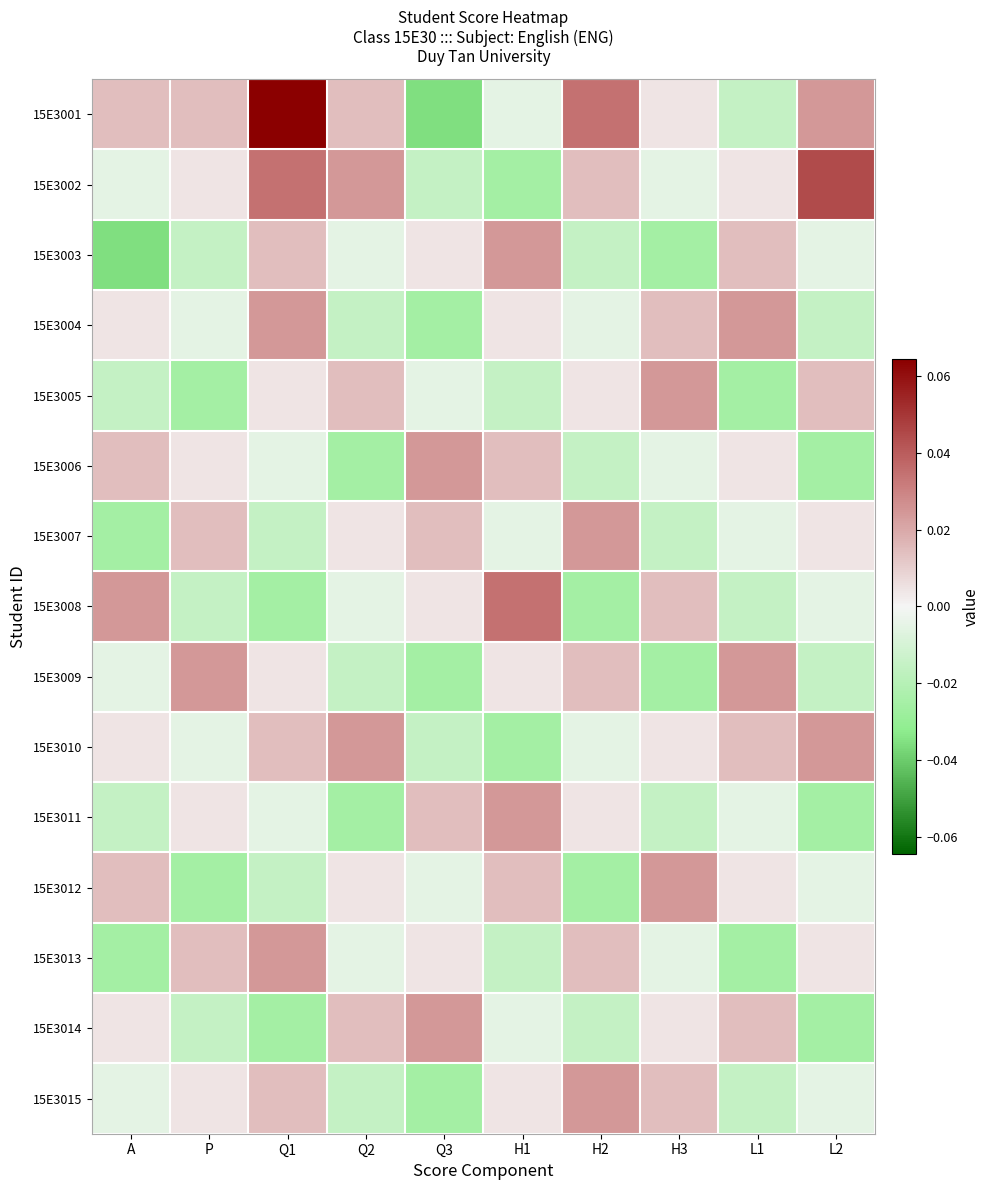

The value of 15E3004 at Q2 is -0.0. True or false?

False